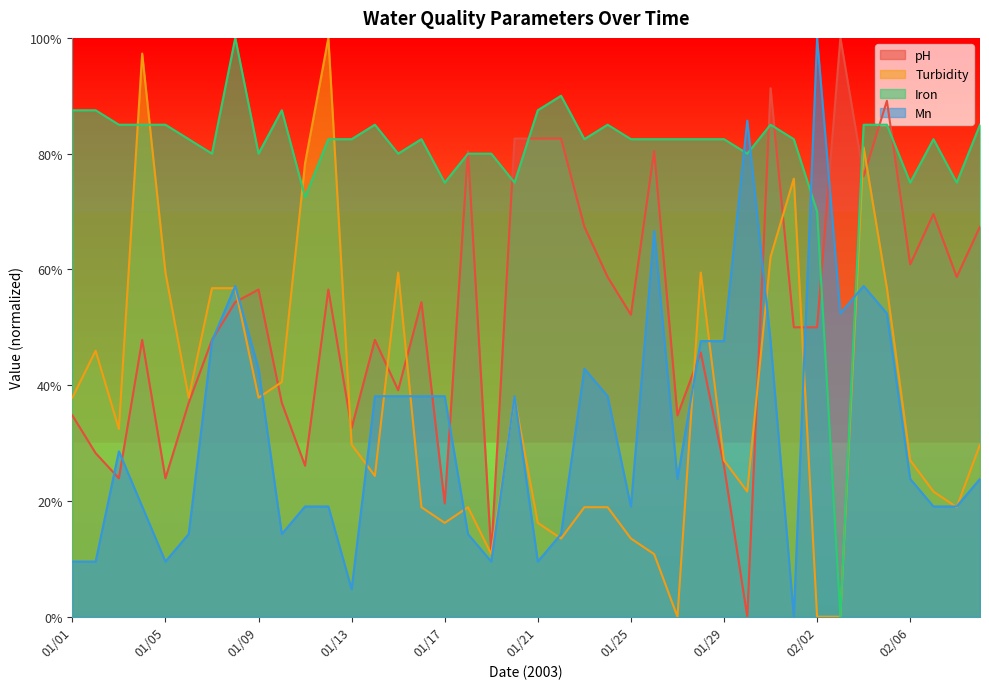

Which category has the highest value in the Iron series?

01/08